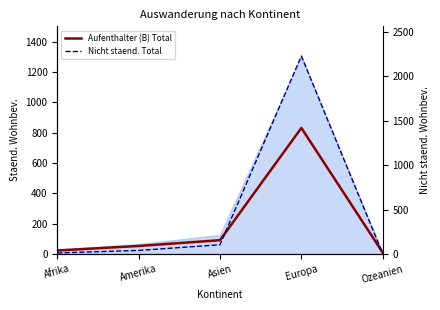

Which series has the largest total across all categories?

Nicht staend. Total